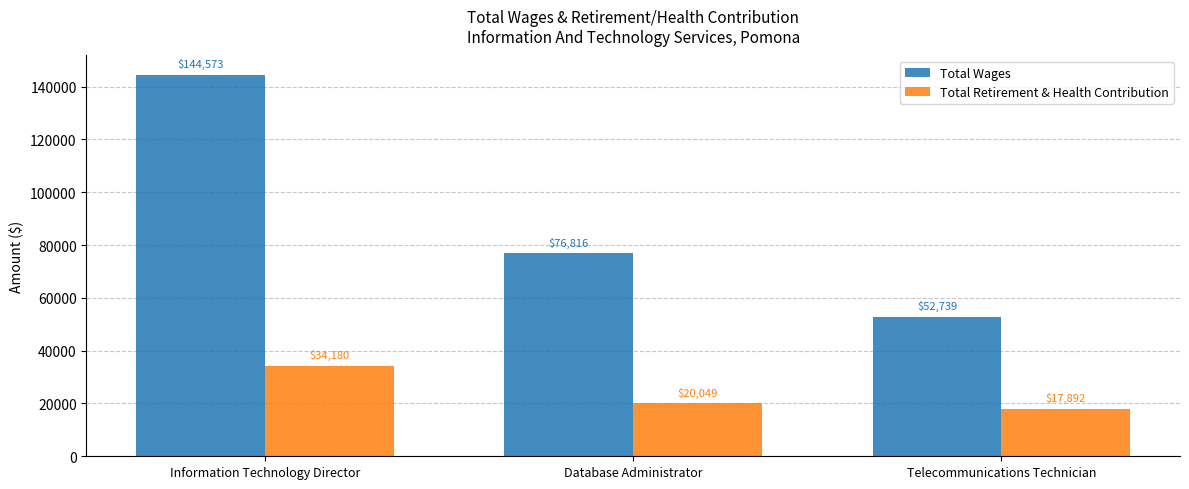

What is the label of the 2nd bar from the left?

Database Administrator